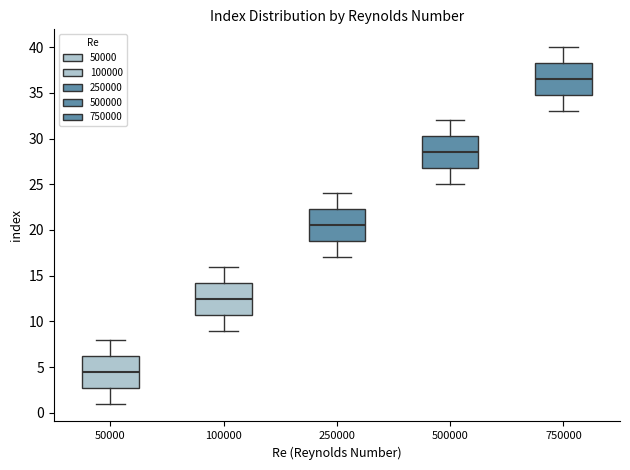

Which box's median line is the lowest?

50000